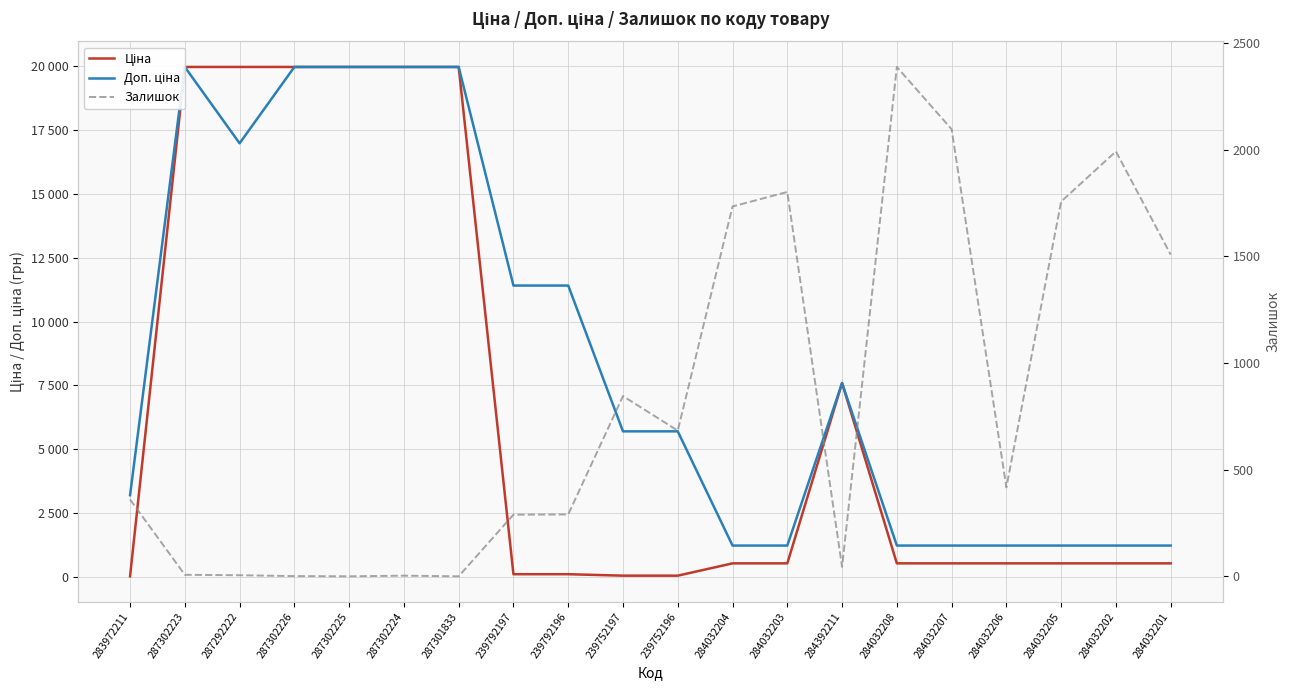

At which category does Ціна reach its first local peak?

284392211